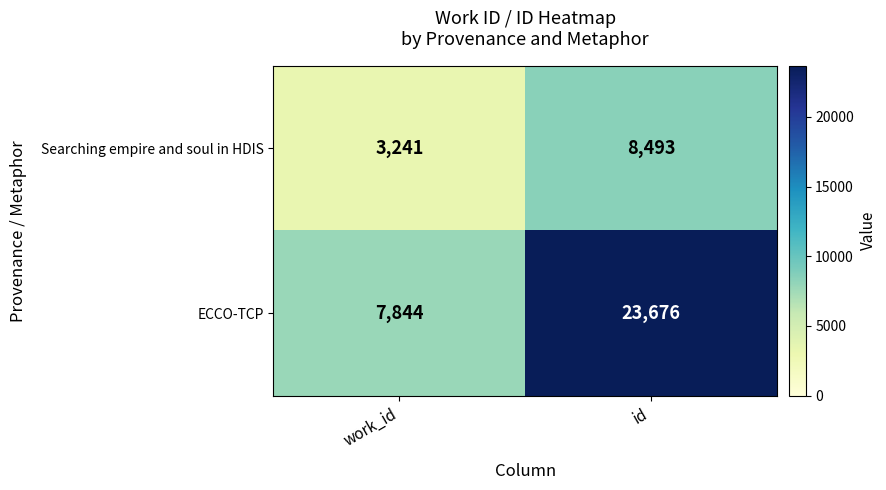

What is the greatest value displayed?

23676